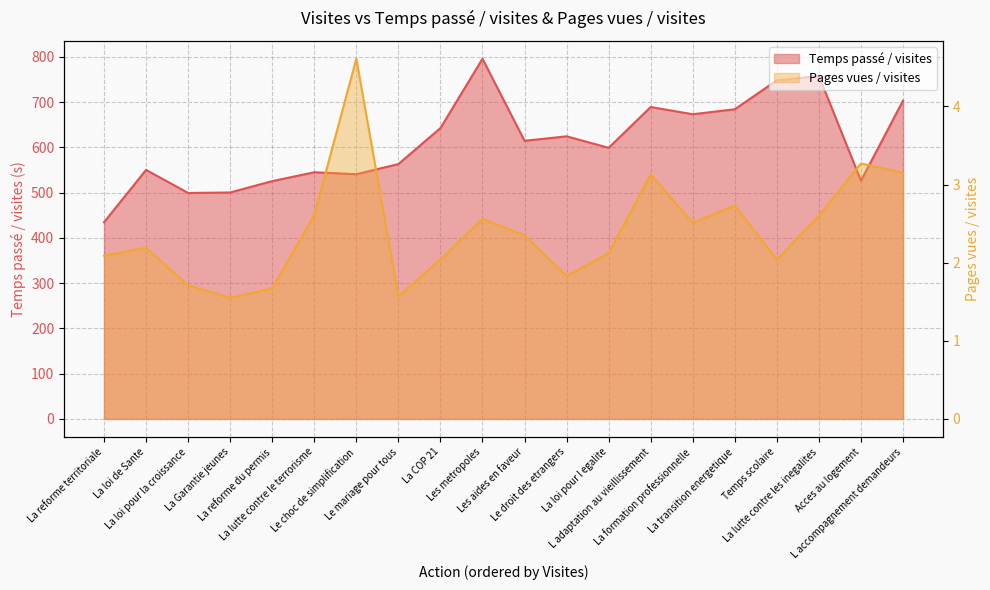

True or false: Temps passé / visites and Pages vues / visites cross at least once.

False